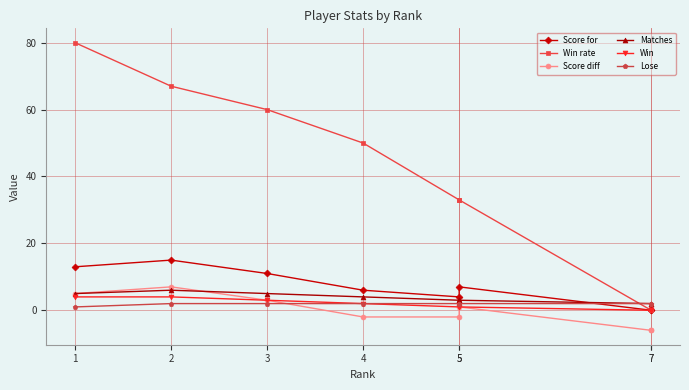

Reading right to left, what are all the values shown in this chart?

Score for: 0	0	7	4	6	11	15	13
Win rate: 0	0	33	33	50	60	67	80
Score diff: -6	-6	1	-2	-2	3	7	5
Matches: 2	2	3	3	4	5	6	5
Win: 0	0	1	1	2	3	4	4
Lose: 2	2	2	2	2	2	2	1